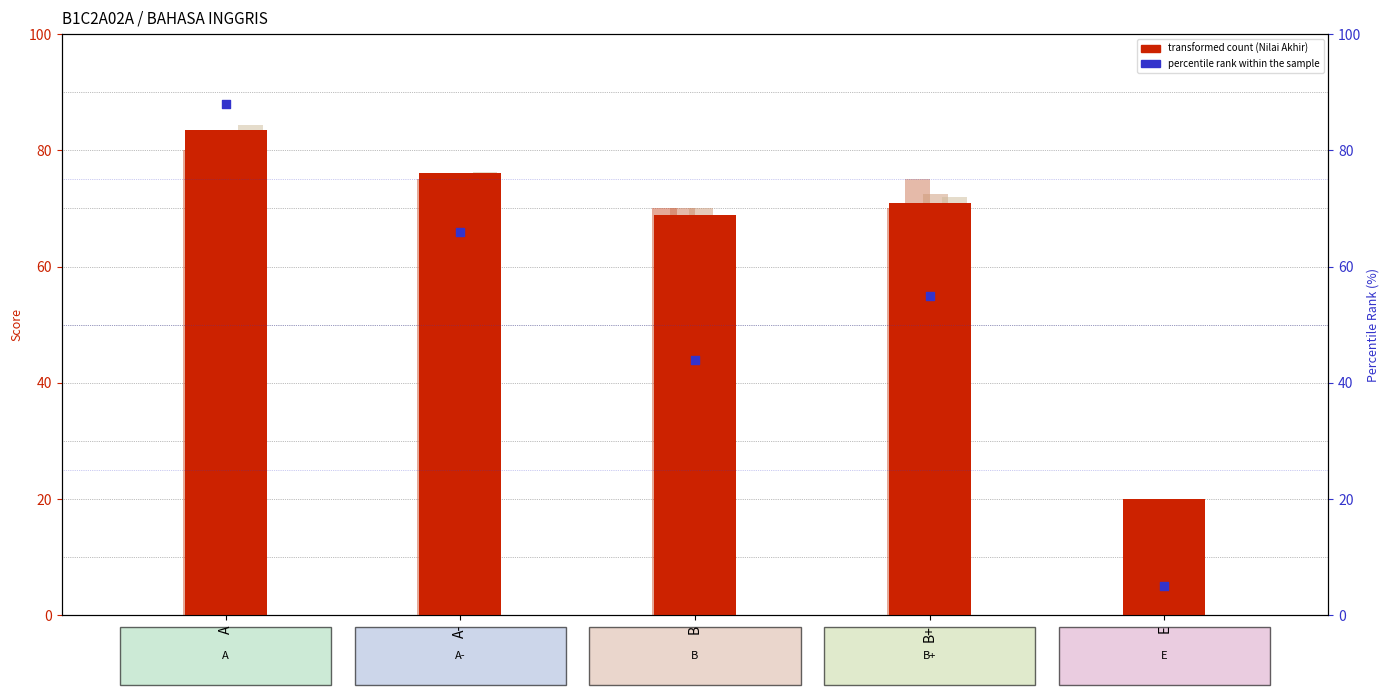

Which series has the largest total across all categories?

Nilai Akhir (Avg)